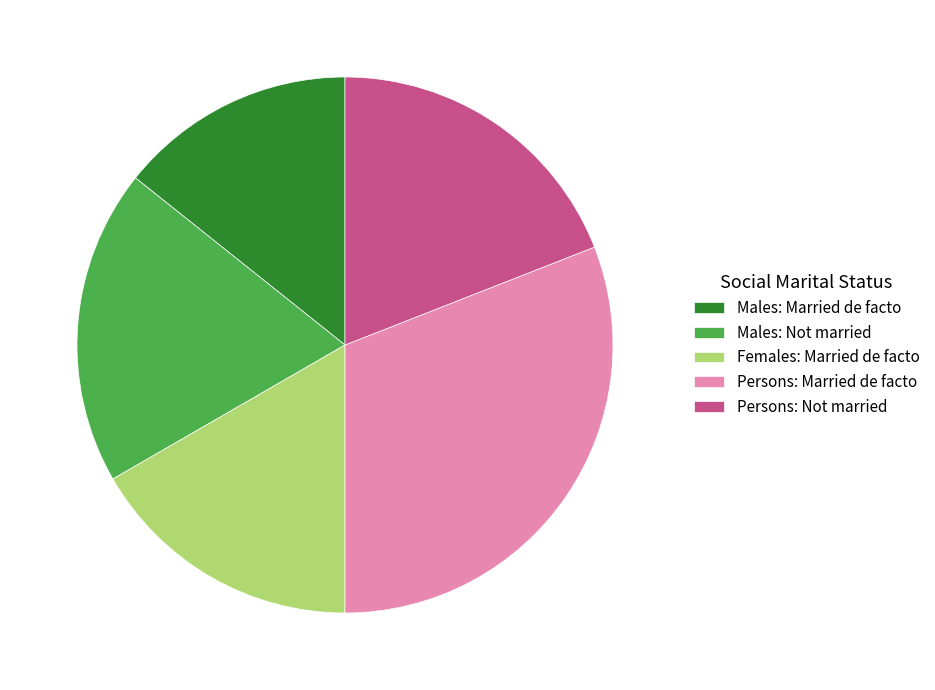

How many segments does this pie chart have?

5